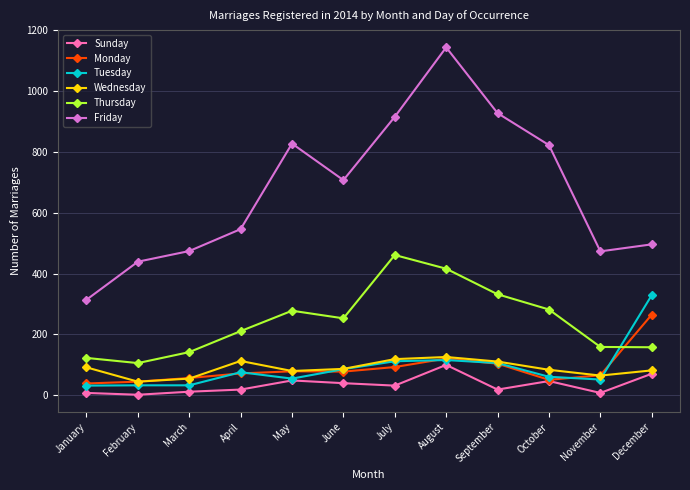

What is the greatest value displayed?

1143